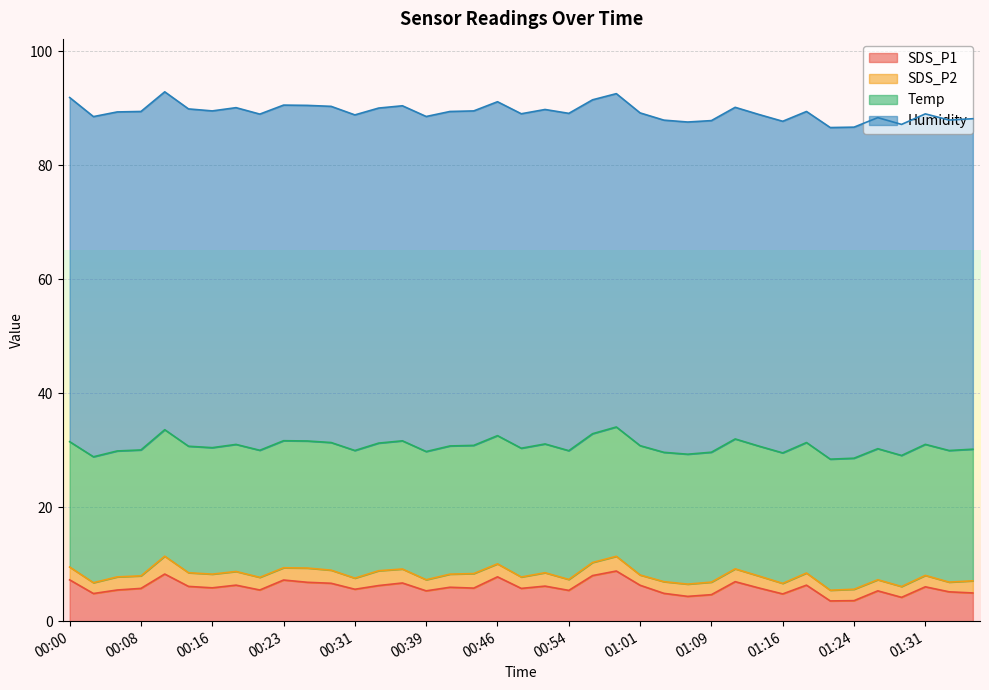

Is it true that SDS_P2 equals 2.0 at 01:31?

True